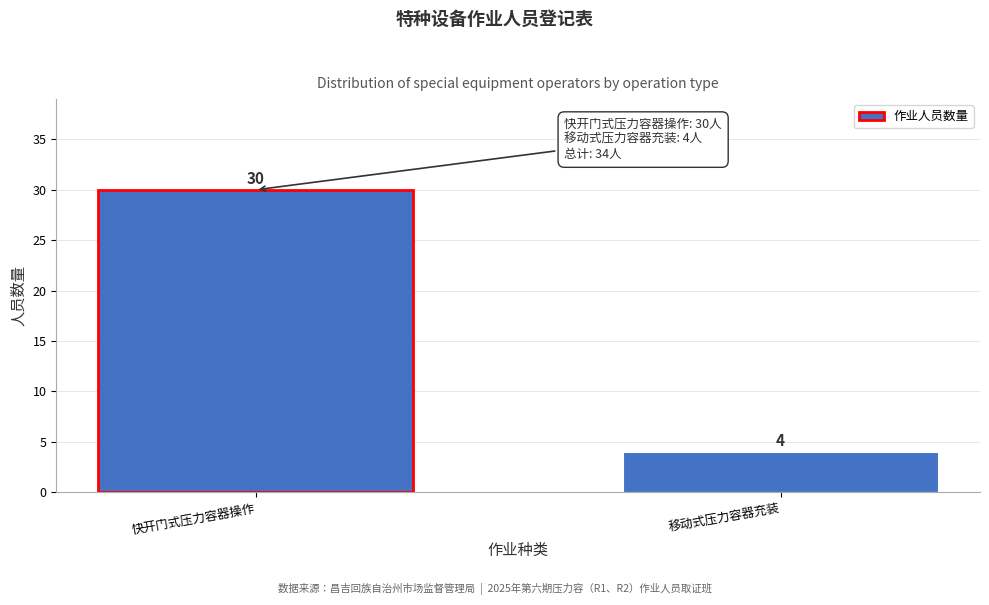

Reading right to left, what are all the values shown in this chart?

移动式压力容器充装=4	快开门式压力容器操作=30